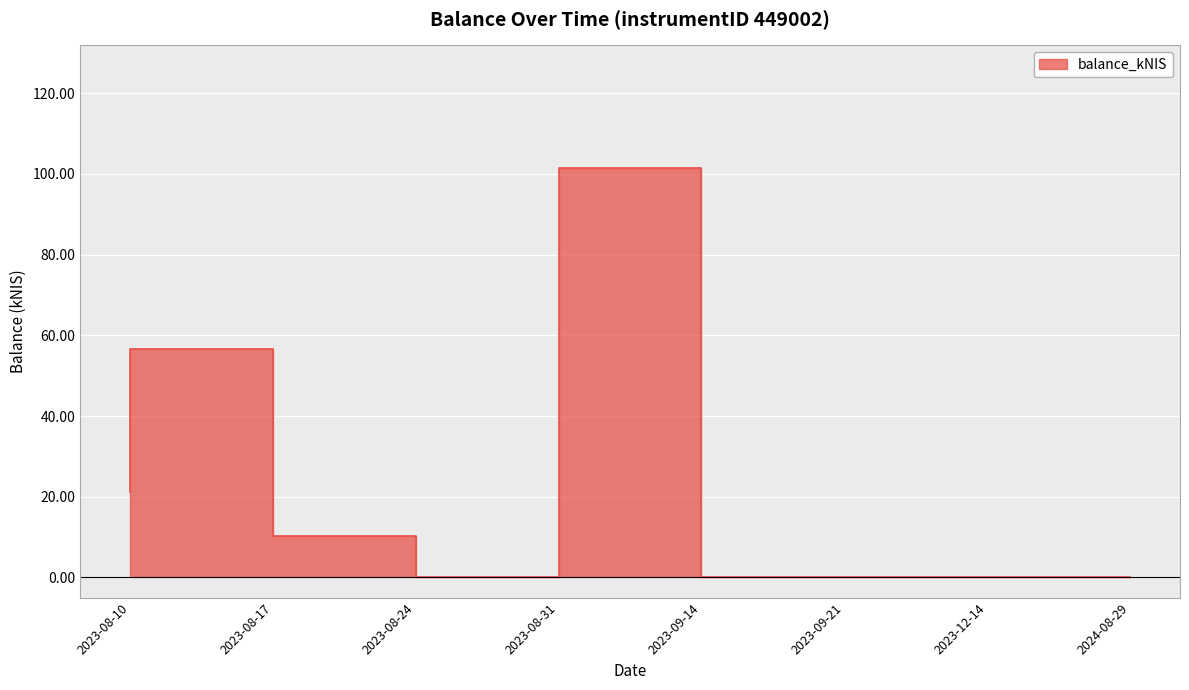

Read the value at 2023-08-10.

21.3